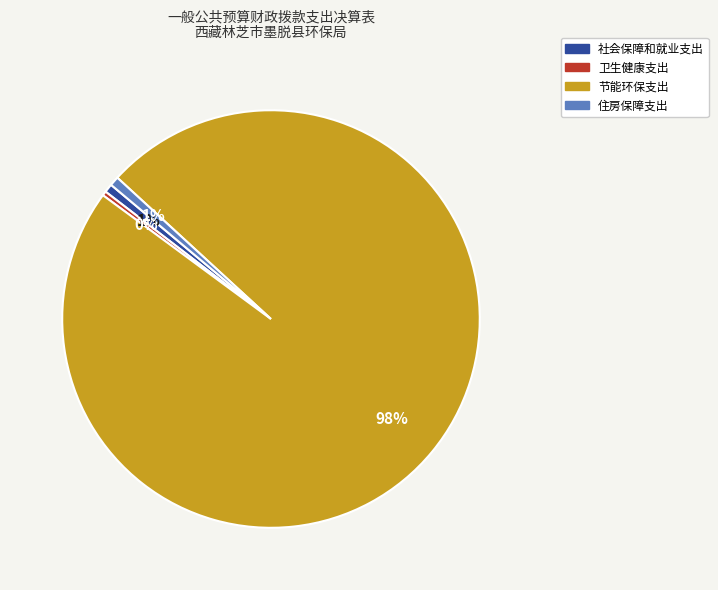

To the nearest percent, what is the difference between the largest and smallest slice percentages?

98%